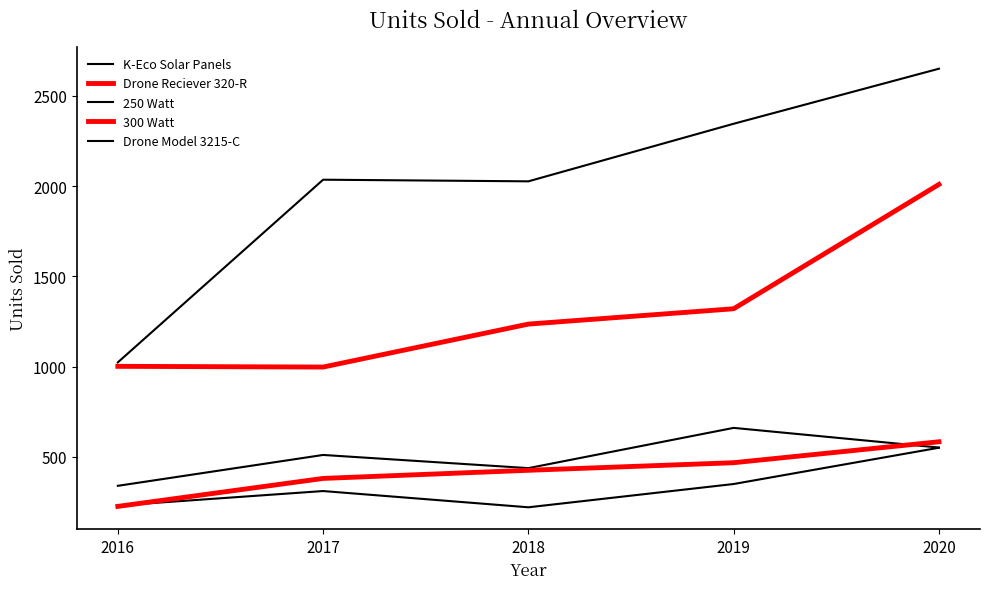

Reading right to left, what are all the values shown in this chart?

K-Eco Solar Panels: 2020=550	2019=349	2018=220	2017=310	2016=230
Drone Reciever 320-R: 2020=2009	2019=1320	2018=1235	2017=997	2016=1001
250 Watt: 2020=551	2019=660	2018=437	2017=510	2016=339
300 Watt: 2020=583	2019=467	2018=425	2017=380	2016=225
Drone Model 3215-C: 2020=2650	2019=2345	2018=2026	2017=2035	2016=1023